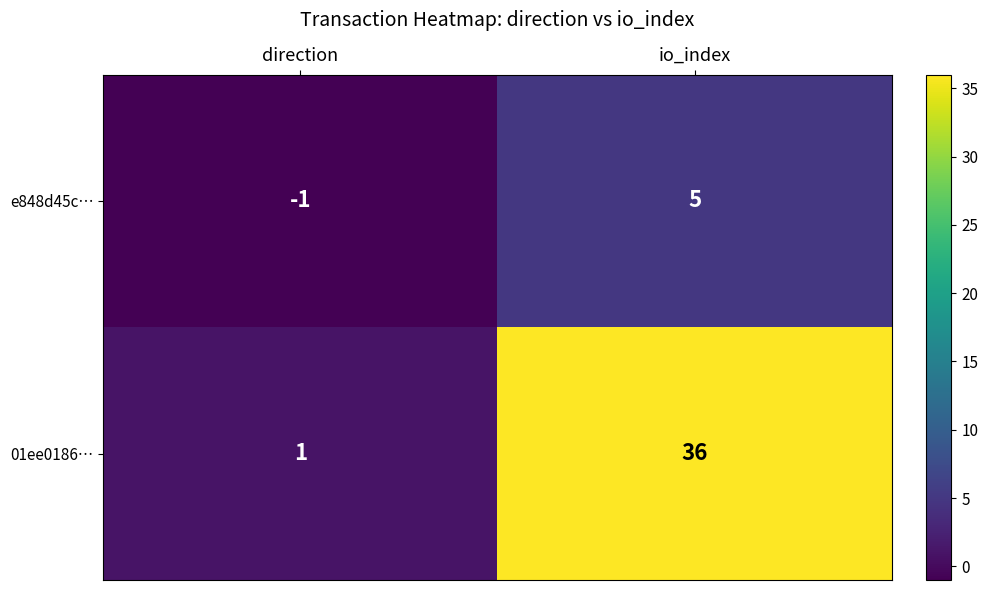

At how many categories does at least one series exceed 26?

1